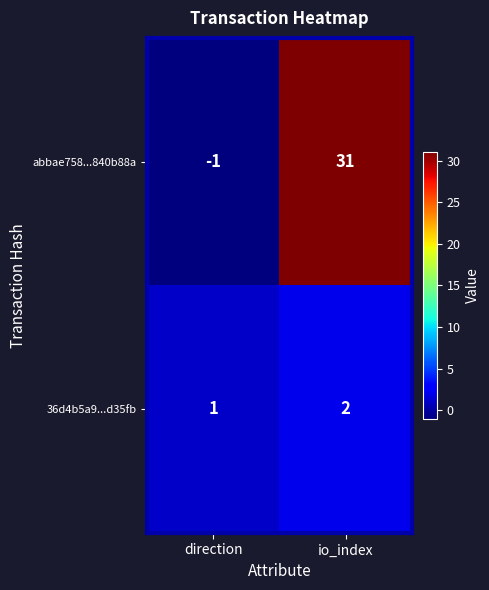

Reading left to right, transcribe all the data shown in this chart.

abbae758...840b88a: direction=-1	io_index=31
36d4b5a9...d35fb: direction=1	io_index=2